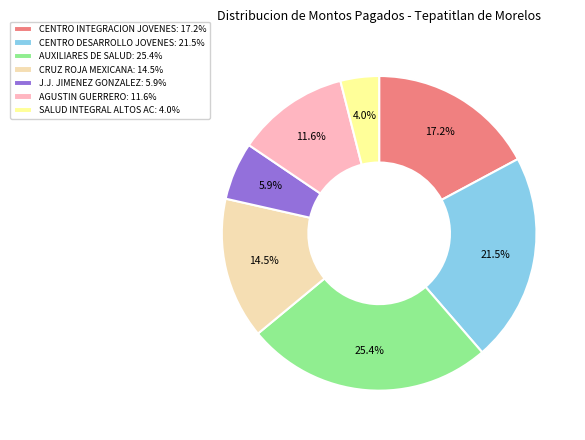

Is there any slice that represents more than half of the pie?

No